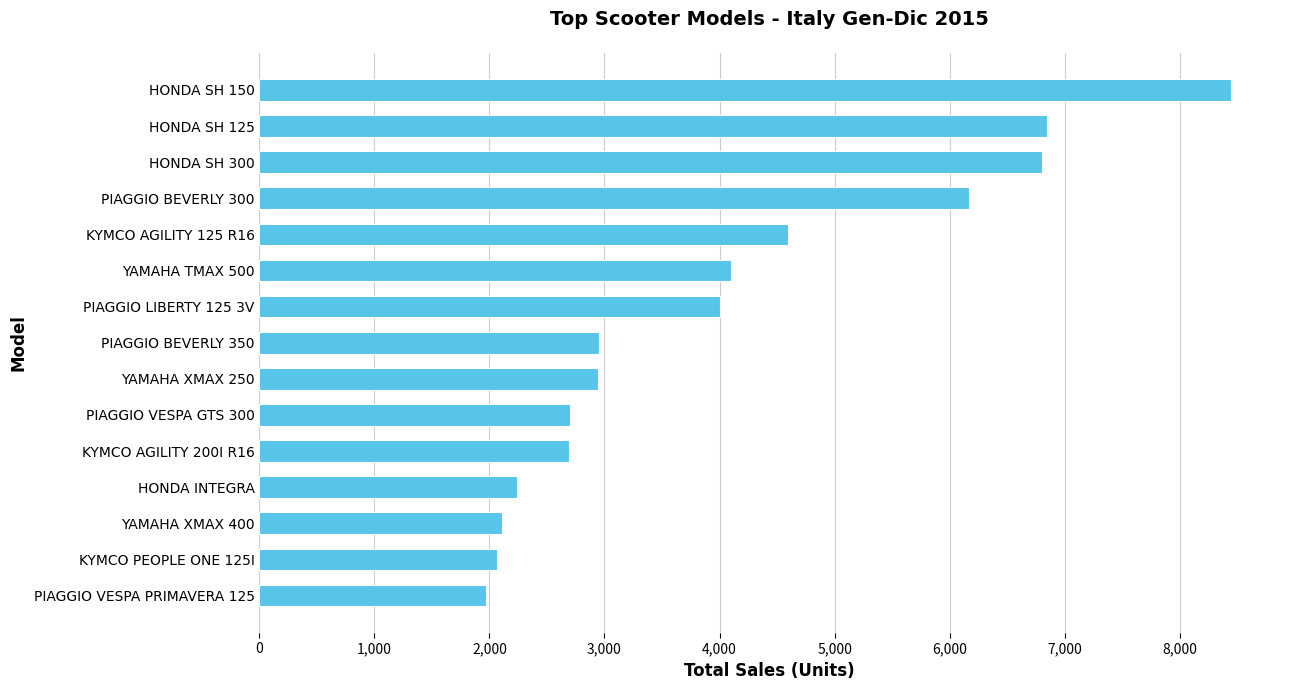

The chart shows a value of 2948 at PIAGGIO BEVERLY 350. True or false?

True